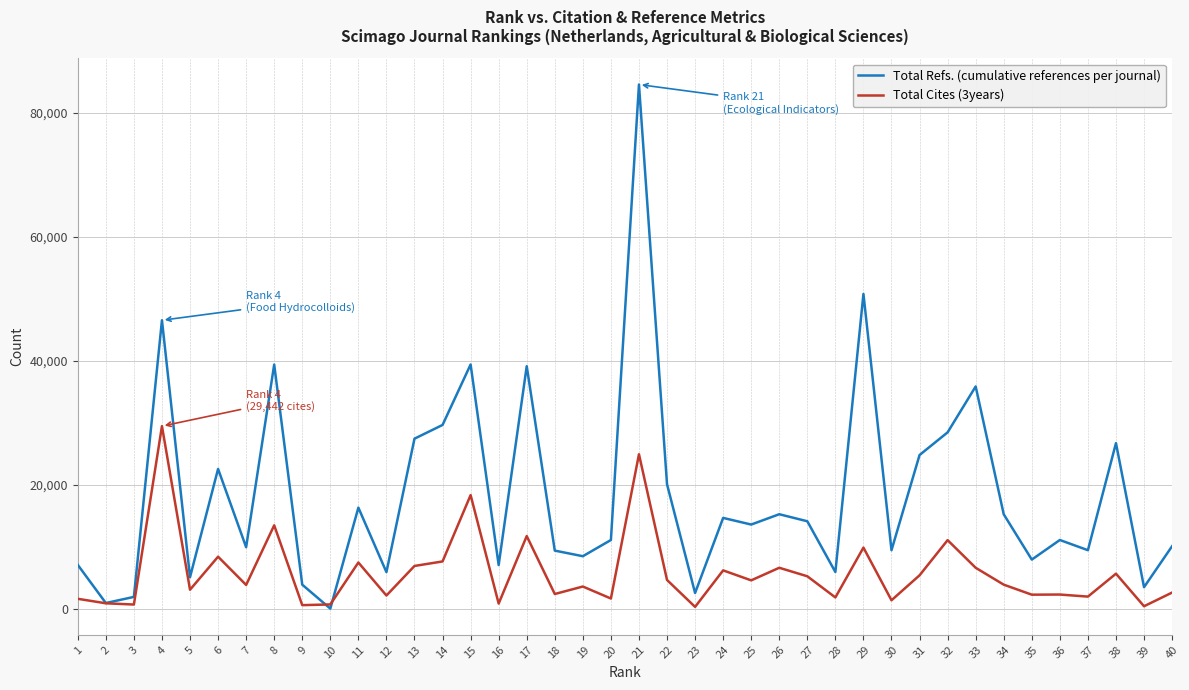

What is the sum of the Total Refs. (cumulative references per journal) values at 39 and 5?

8523